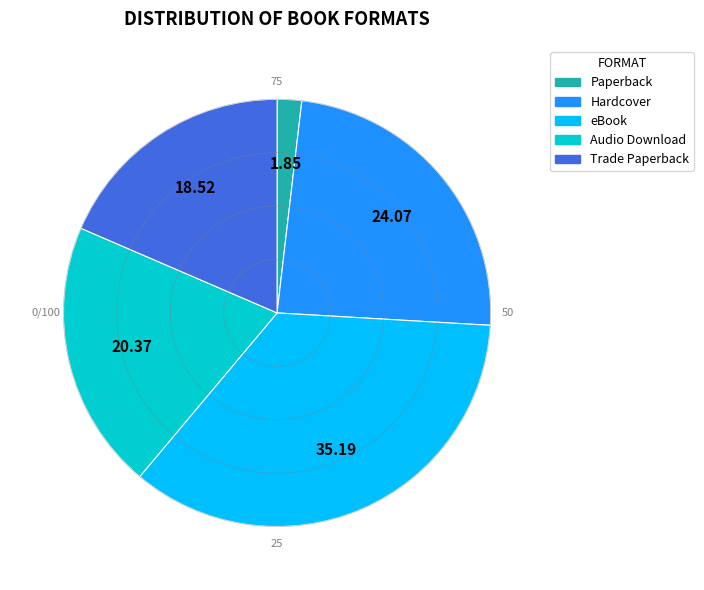

Which slice is the smallest?

Paperback